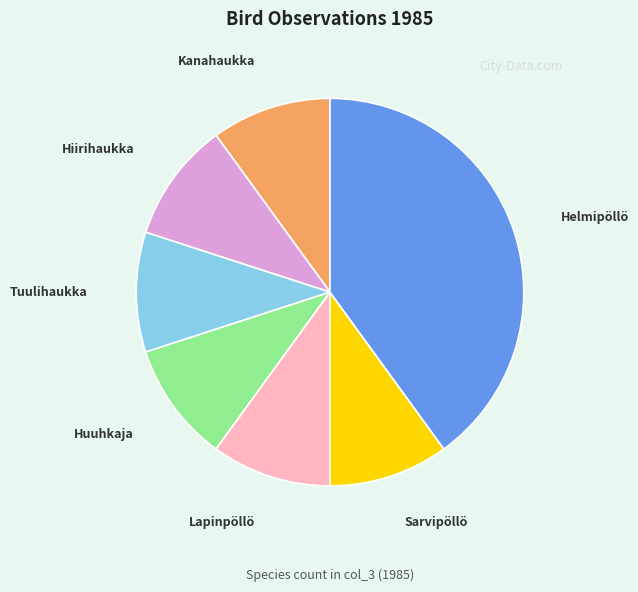

Does Hiirihaukka account for over 50% of the chart?

No